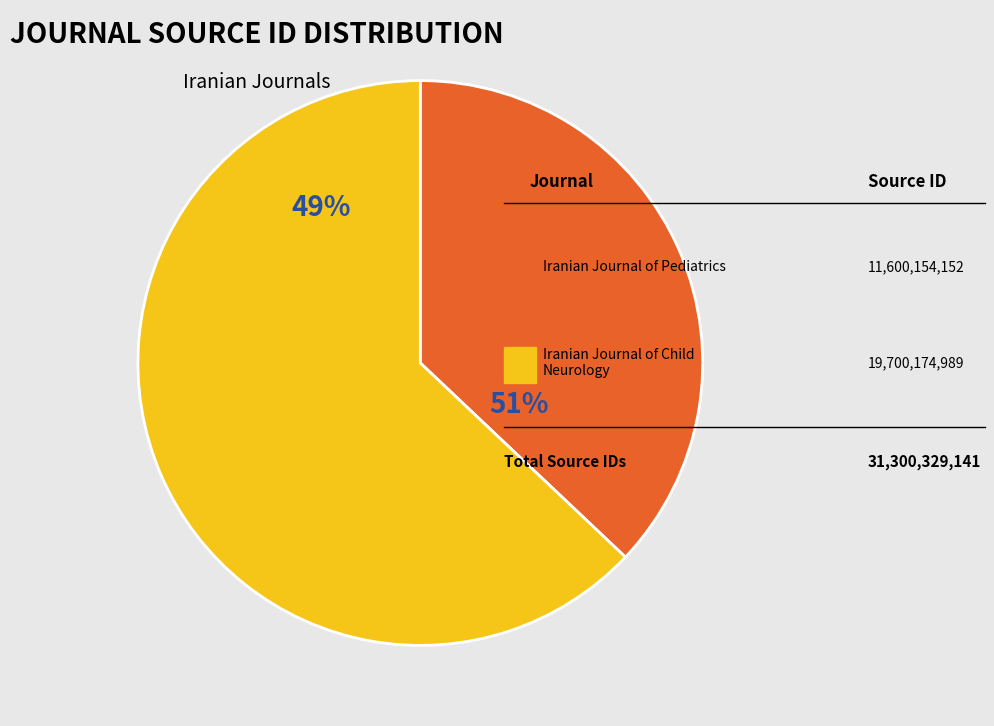

What is the majority slice?

Iranian Journal of Child Neurology